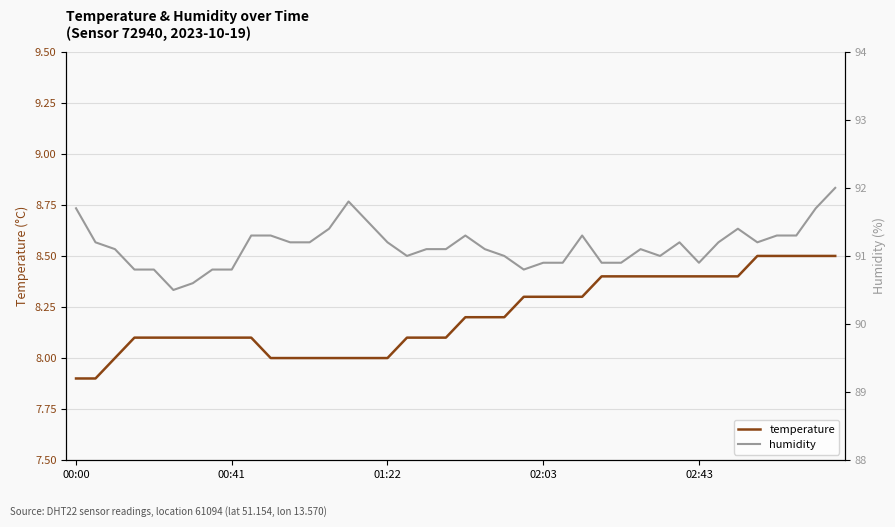

What is the highest value of the temperature series?

8.5